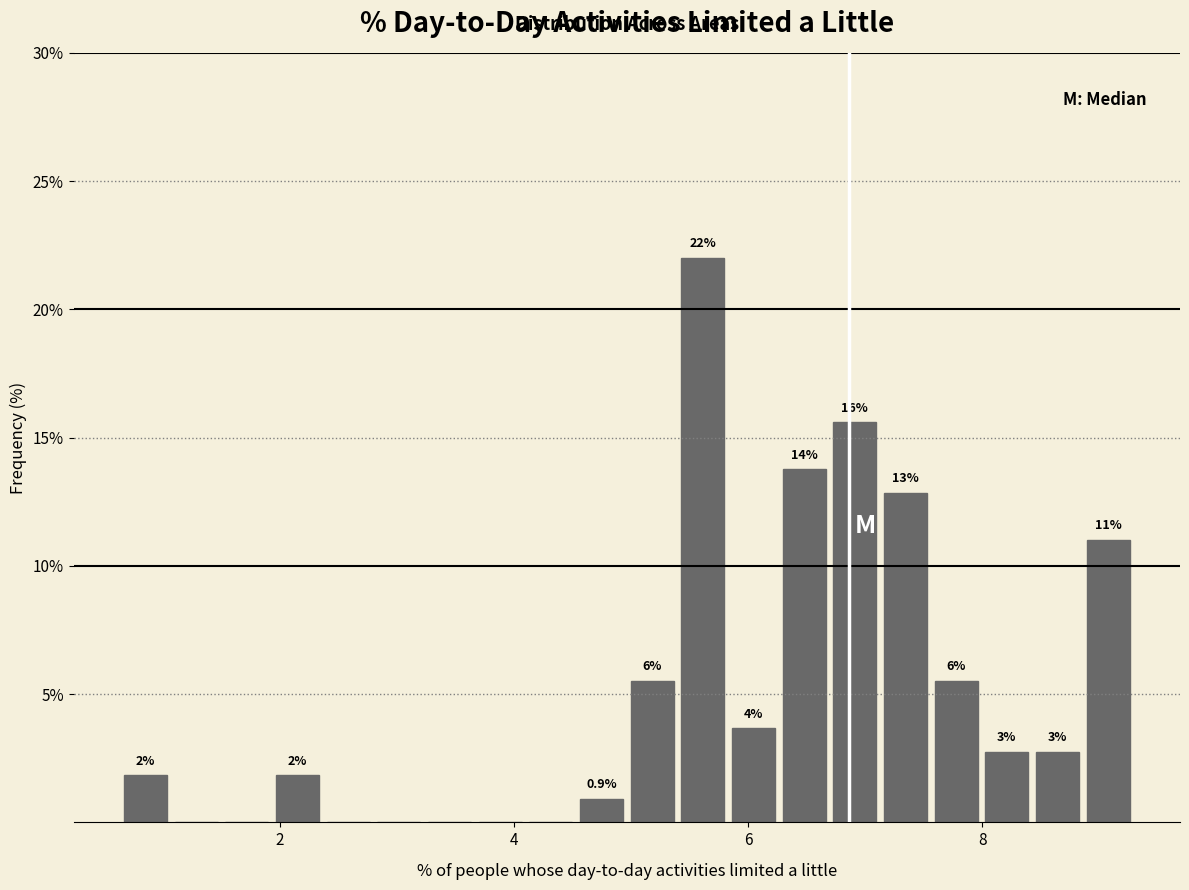

Around what value on the x-axis is the tallest bar? Give the approximate position of its centre, as read against the axis.

5.6